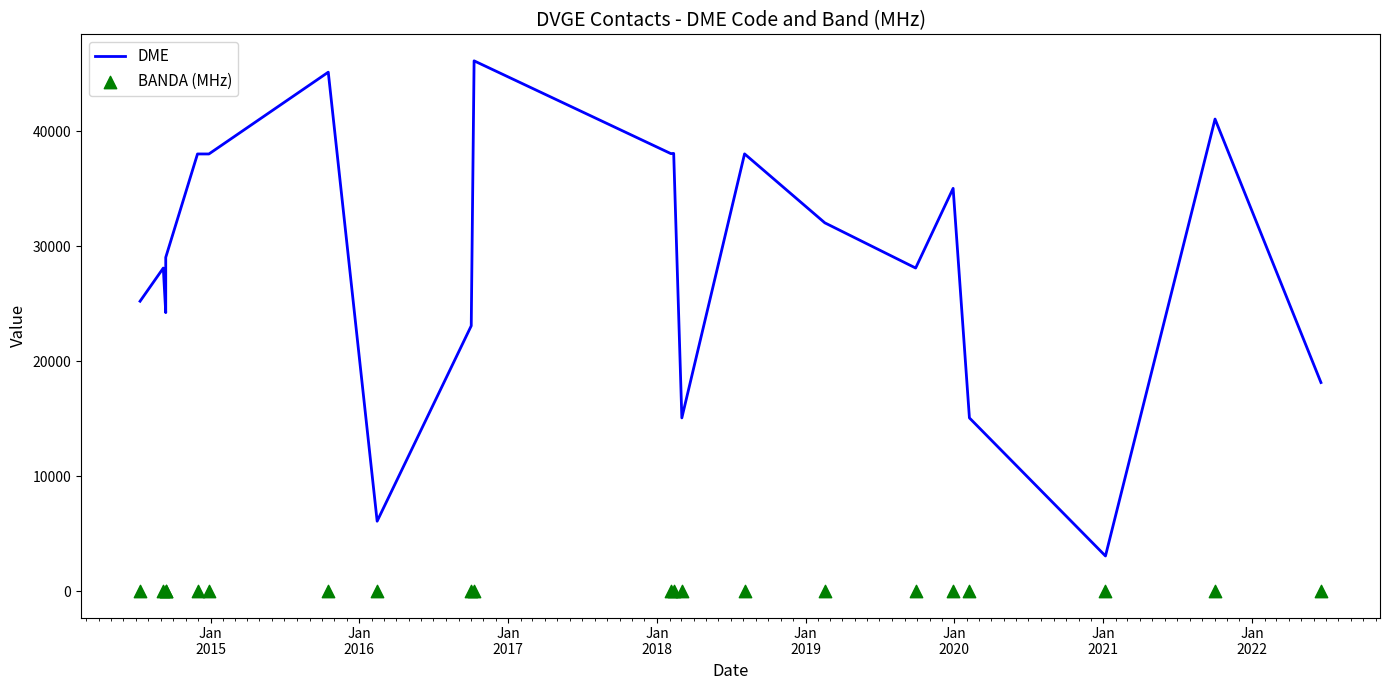

What are all the series names shown in the legend?

DME, BANDA (MHz)